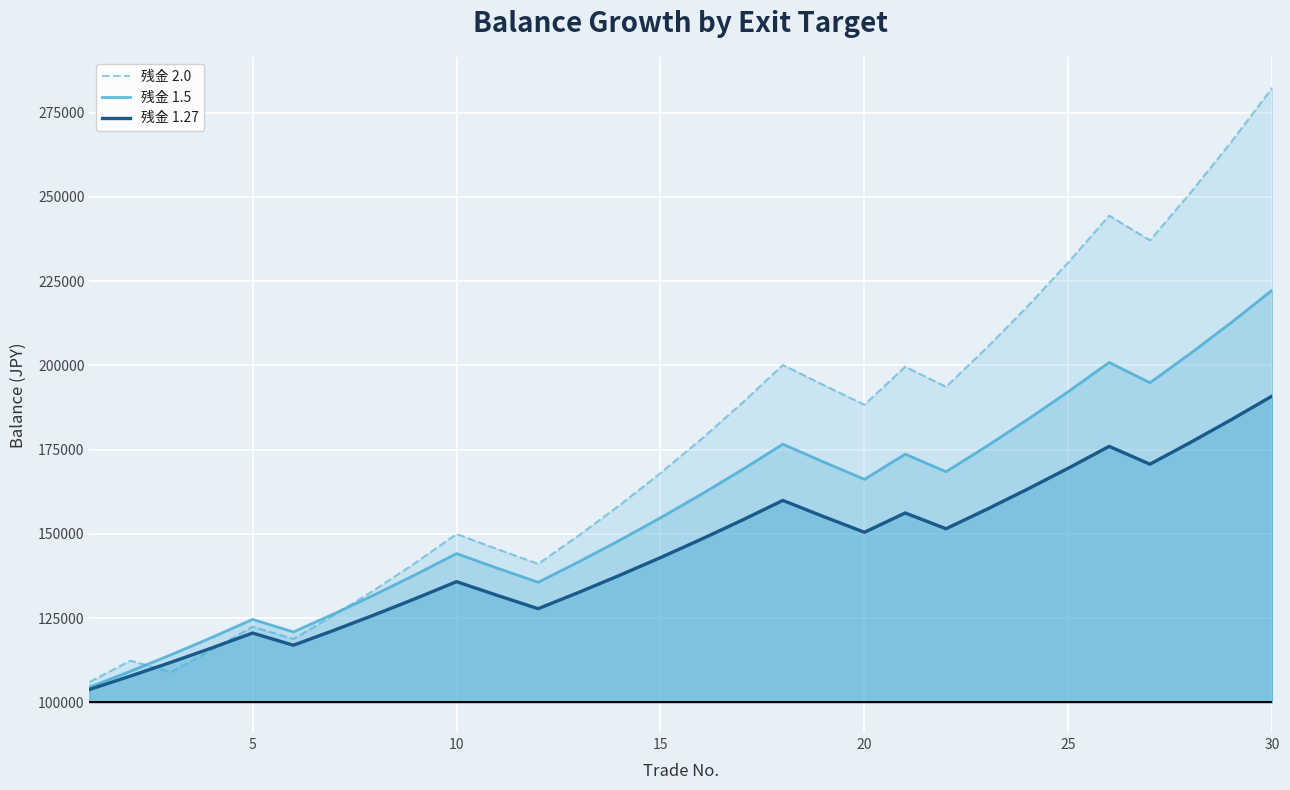

List the series in order of their overall mean, highest first.

残金 2.0, 残金 1.5, 残金 1.27